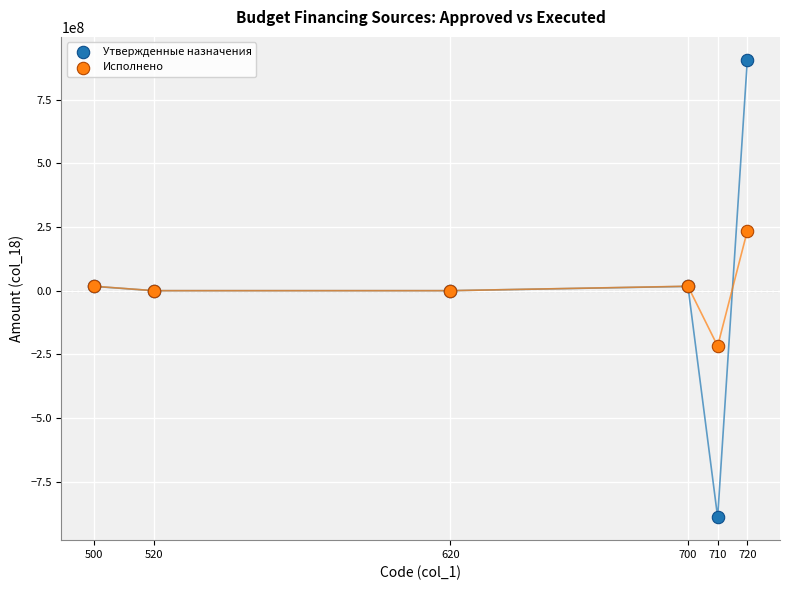

Which series contains the lowest Y value?

Утвержденные назначения